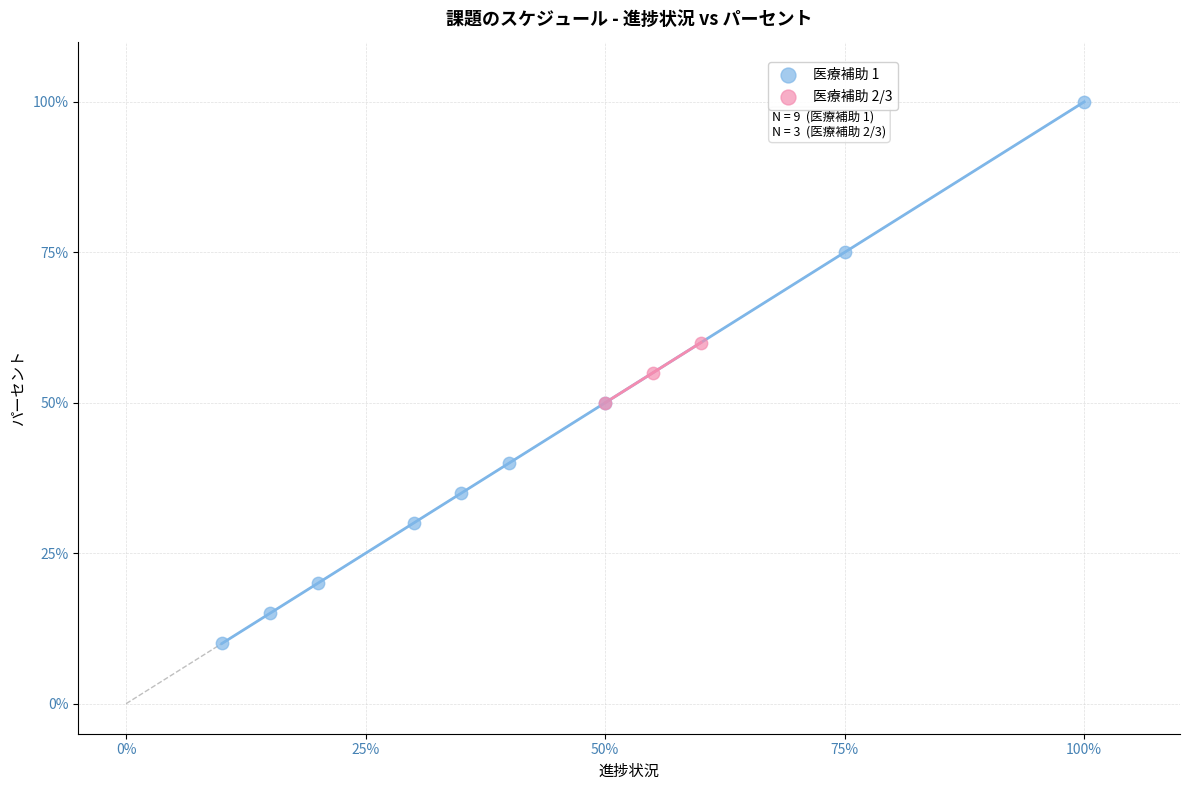

What are all the series names shown in the legend?

医療補助 1, 医療補助 2/3